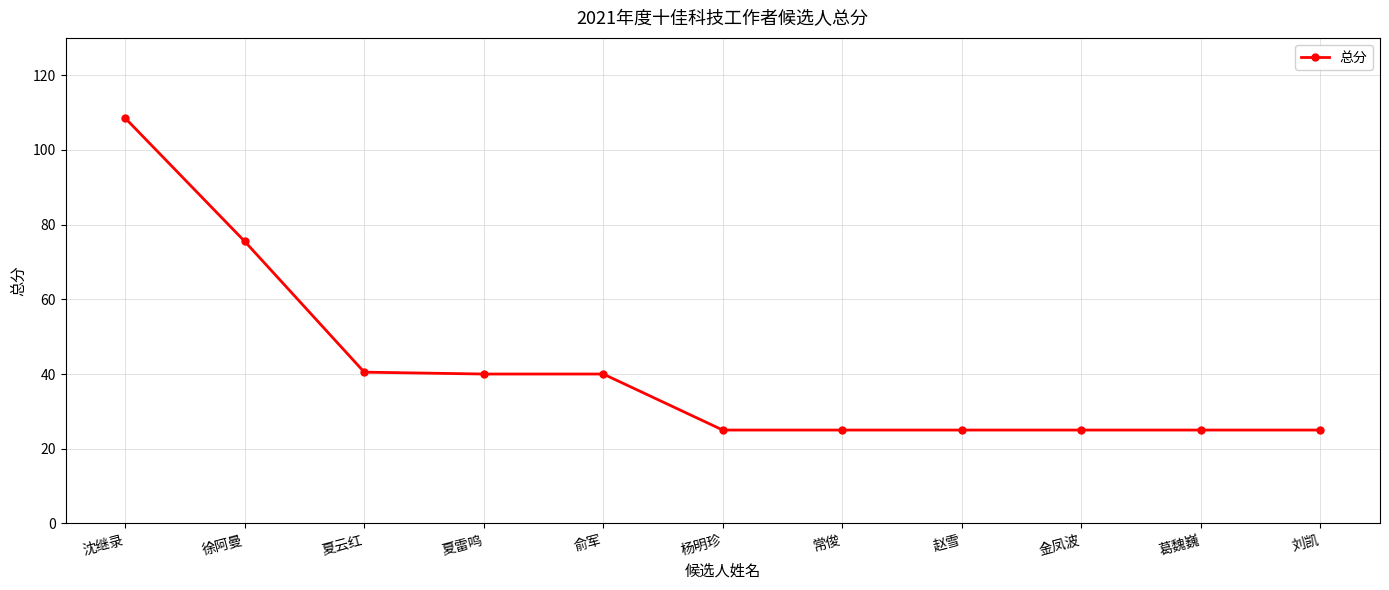

Is it true that the value at 夏云红 is 26.7?

False